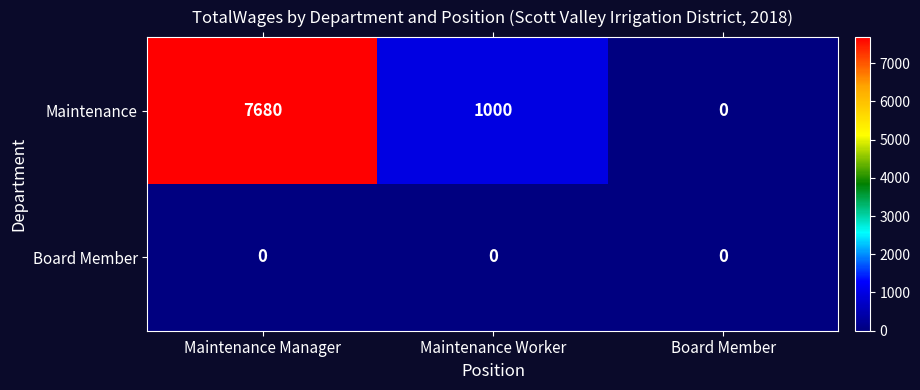

Reading right to left, transcribe all the data shown in this chart.

Maintenance: 0	1000	7680
Board Member: 0	0	0